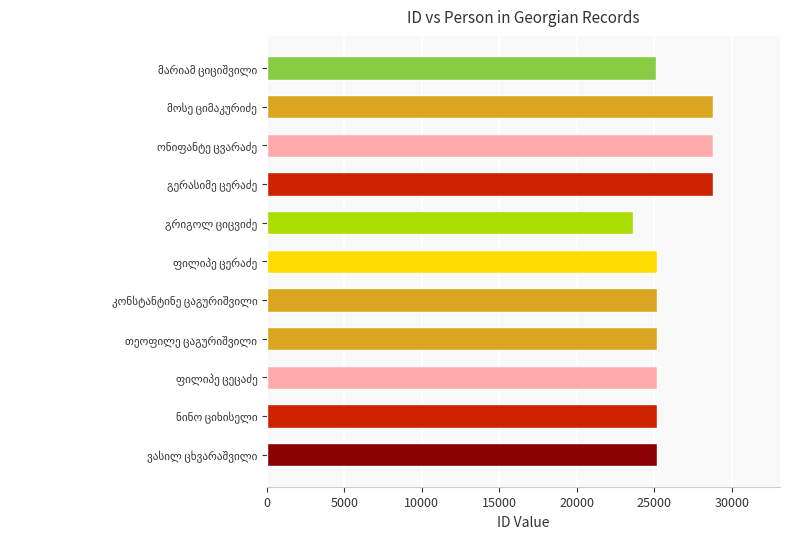

What is the difference between the maximum and second lowest values?

3653